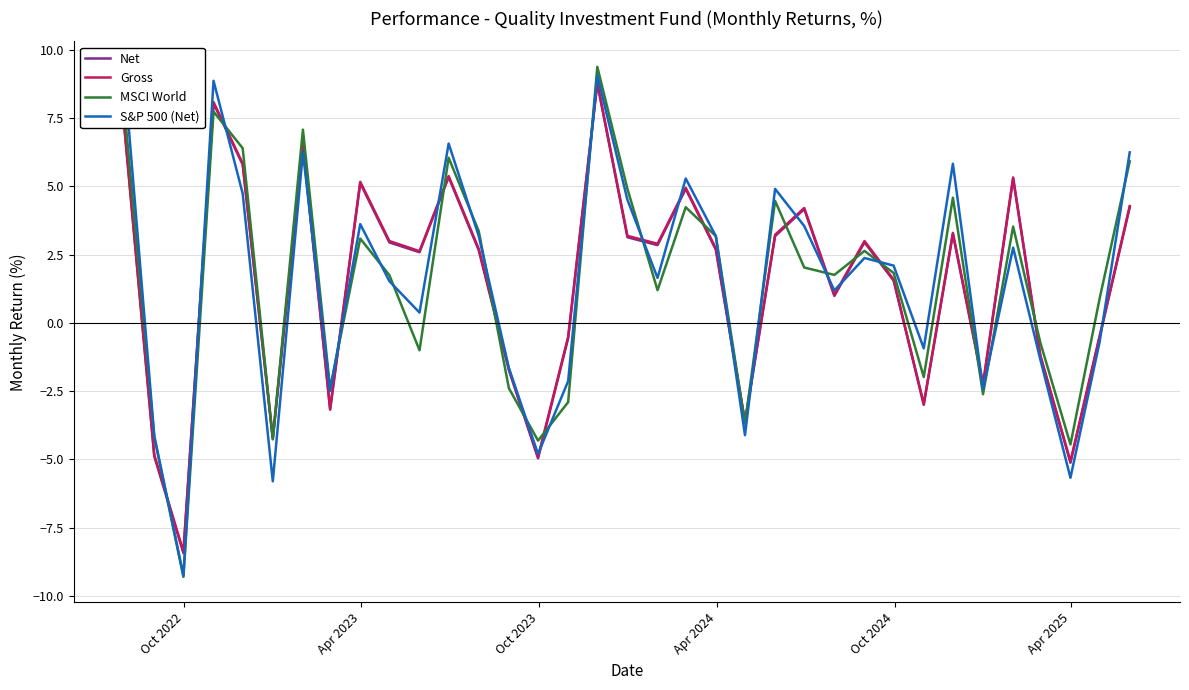

Which series has the largest range (max minus min)?

MSCI World